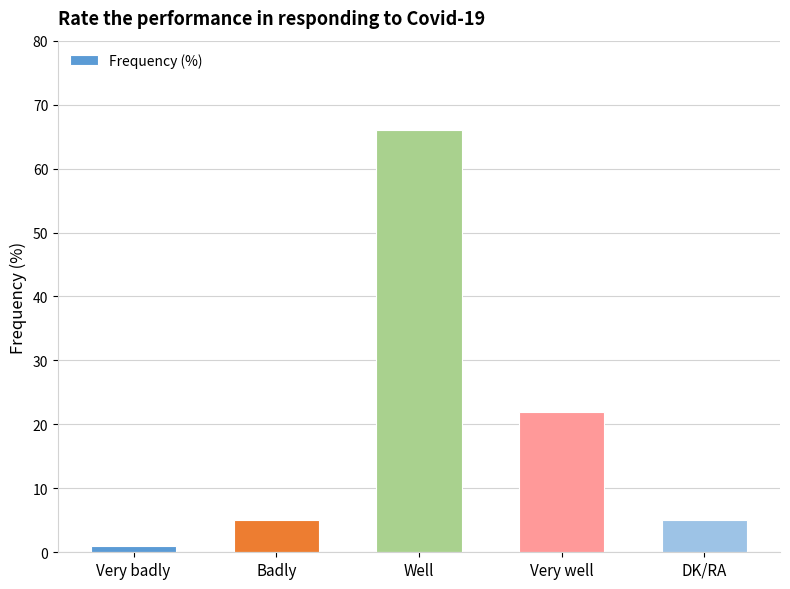

What position from the left is Well?

3